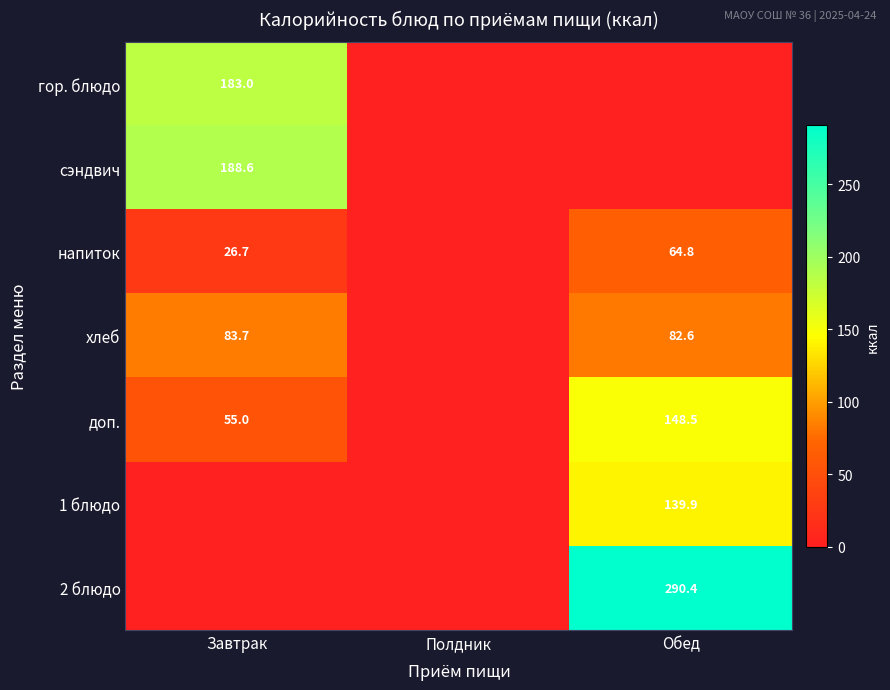

The хлеб series shows 83.7 at Завтрак. True or false?

True